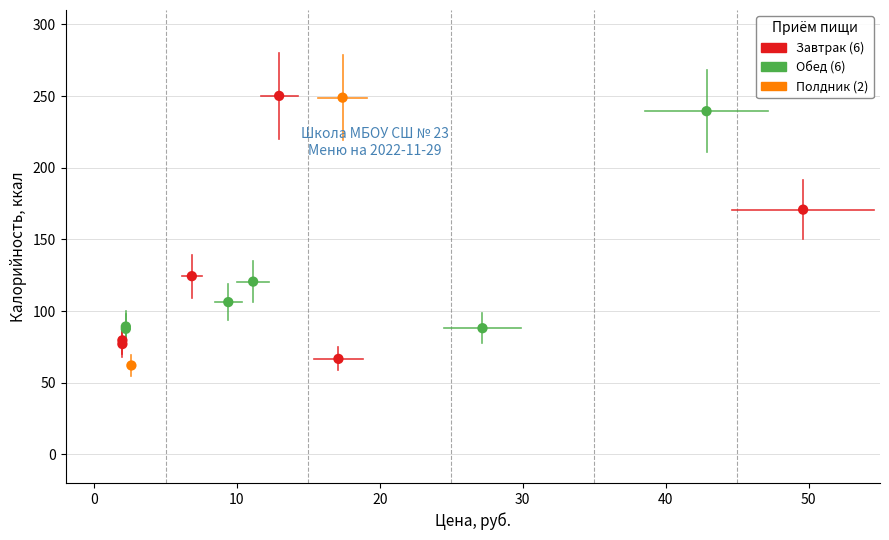

What are all the series names shown in the legend?

Завтрак (6), Обед (6), Полдник (2)